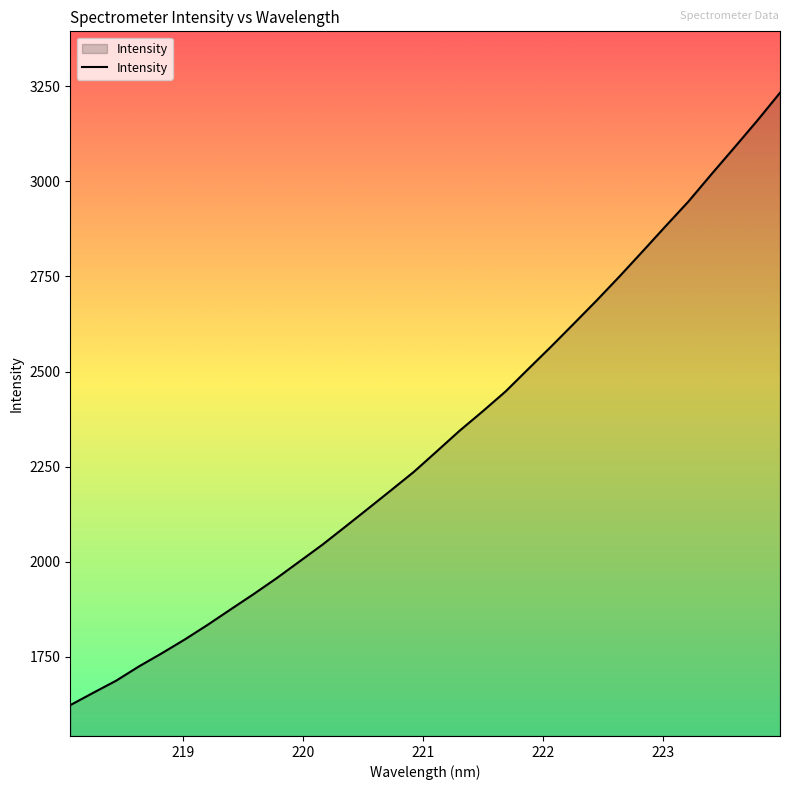

What is the smallest value displayed?

1622.3